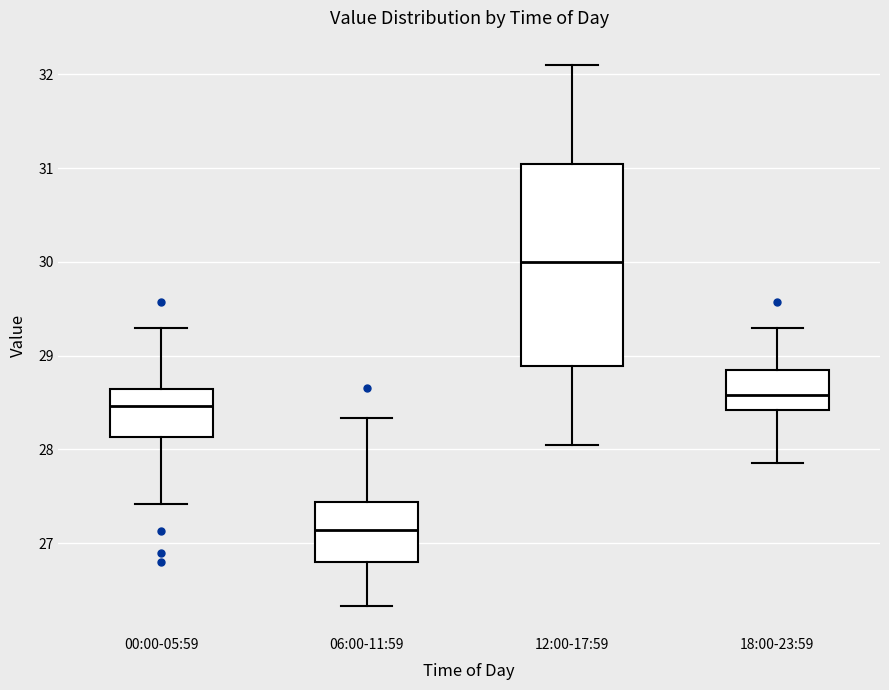

Where is the upper edge of the box for 18:00-23:59 on the y-axis? The values are not printed on the chart, so give them approximately, as read against the axis.

28.8